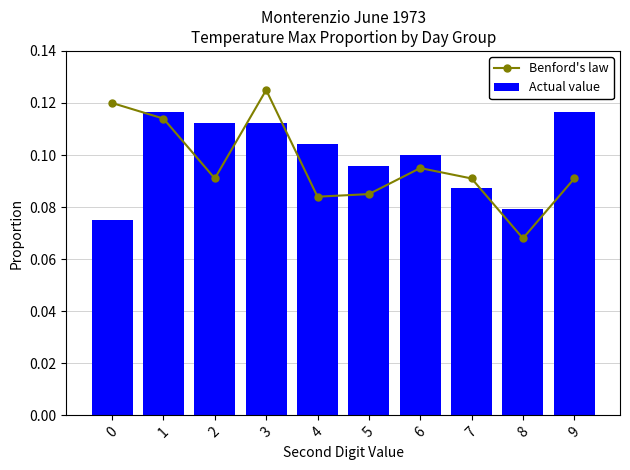

Which series has the largest total across all categories?

Actual value